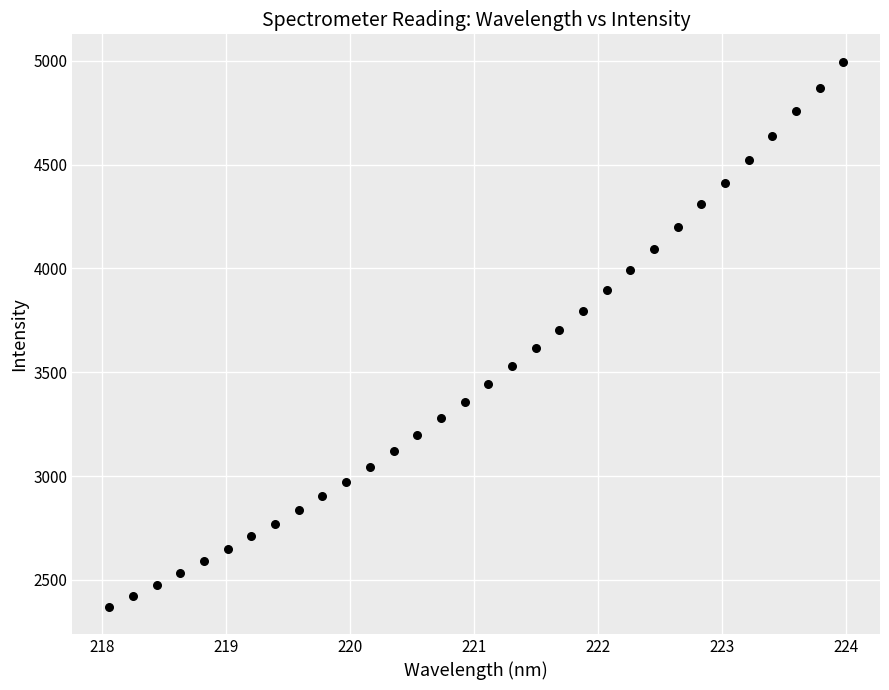

What is the range of Y values (max minus min)?

2625.6